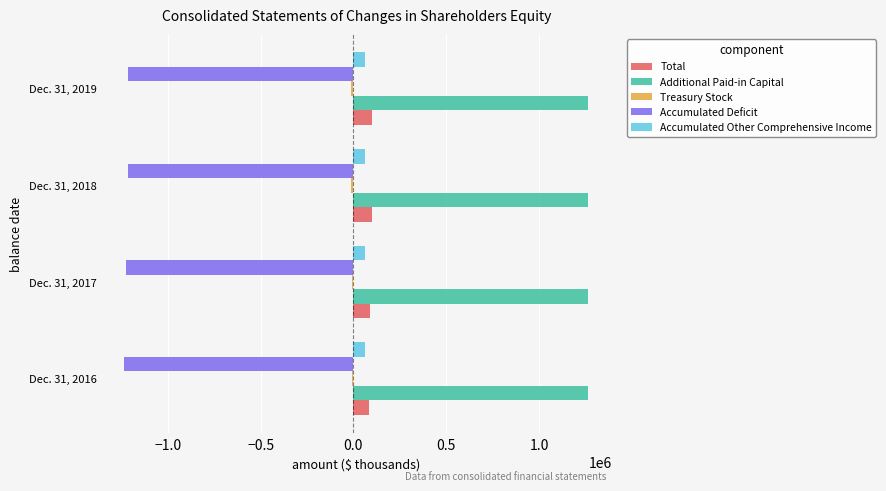

Which series has the largest total across all categories?

Additional Paid-in Capital